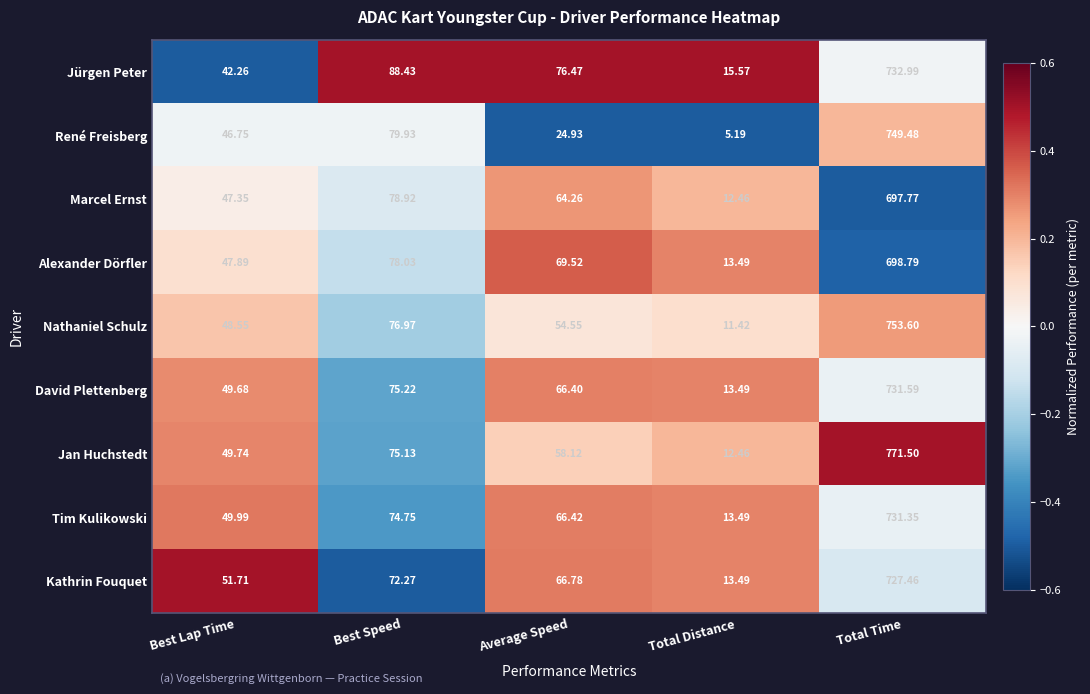

Which category has the highest value in the Tim Kulikowski series?

Total Time